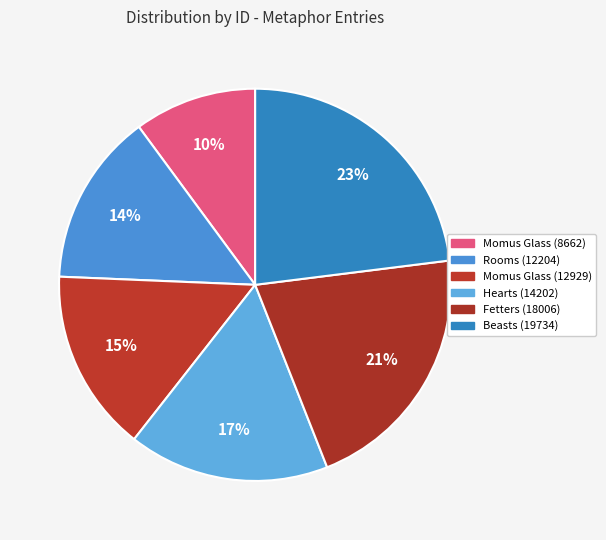

Is there a majority slice in this chart?

No